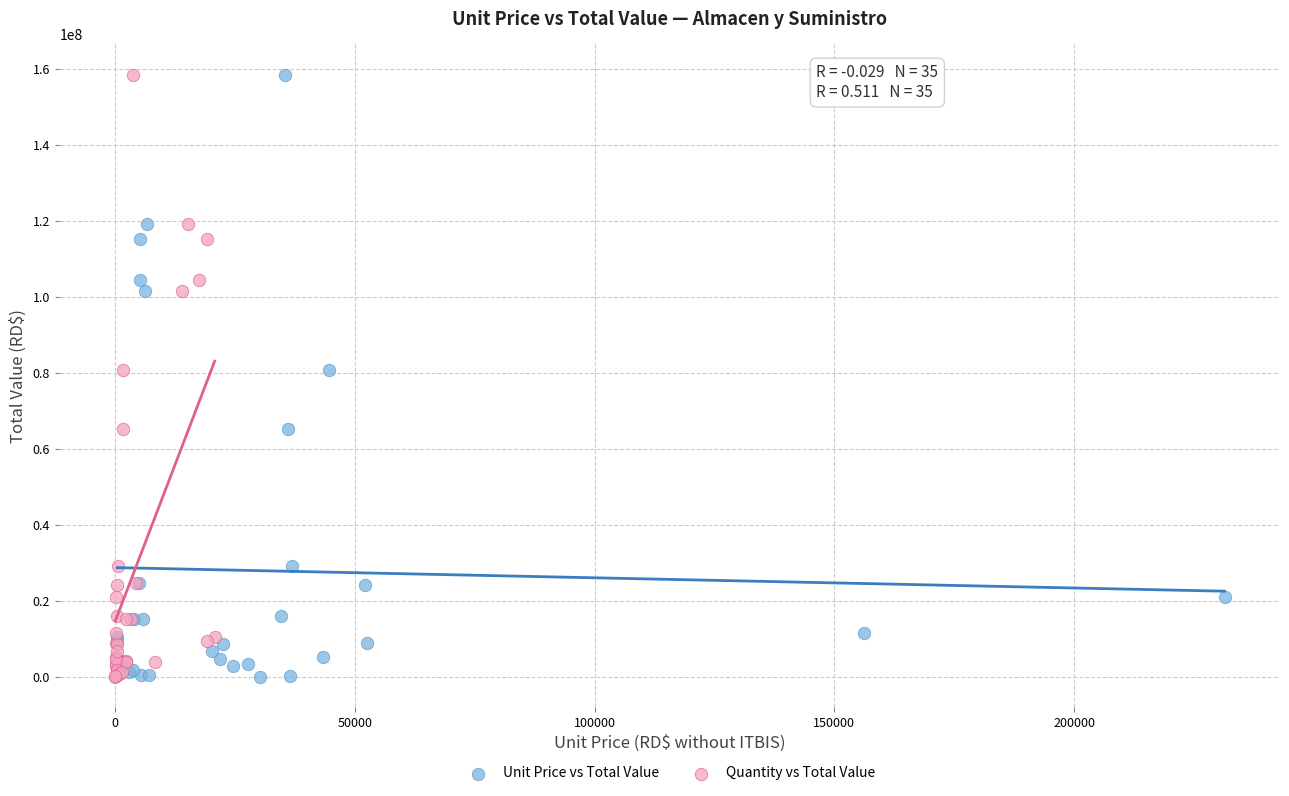

What are all the series names shown in the legend?

Unit Price vs Total Value, Quantity vs Total Value